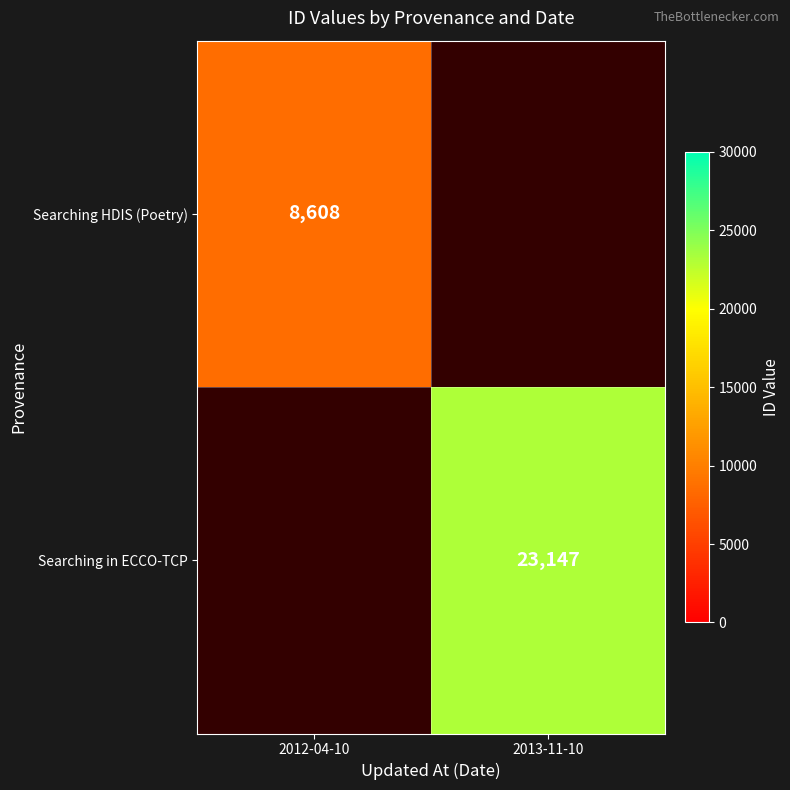

Is the value of Searching HDIS (Poetry) at 2012-04-10 greater than the value of Searching in ECCO-TCP at 2013-11-10?

No